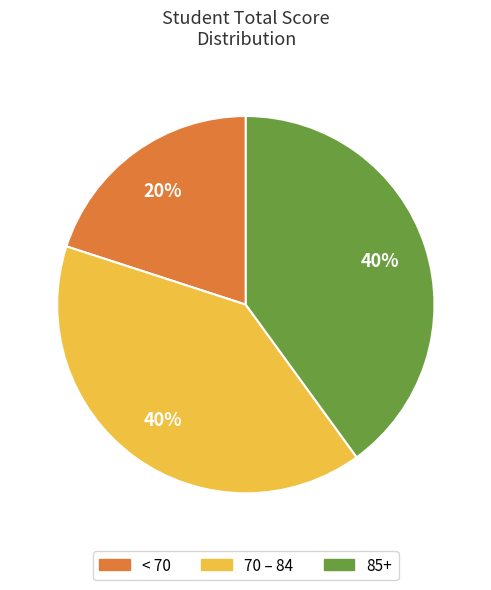

How many slices are in this pie chart?

3